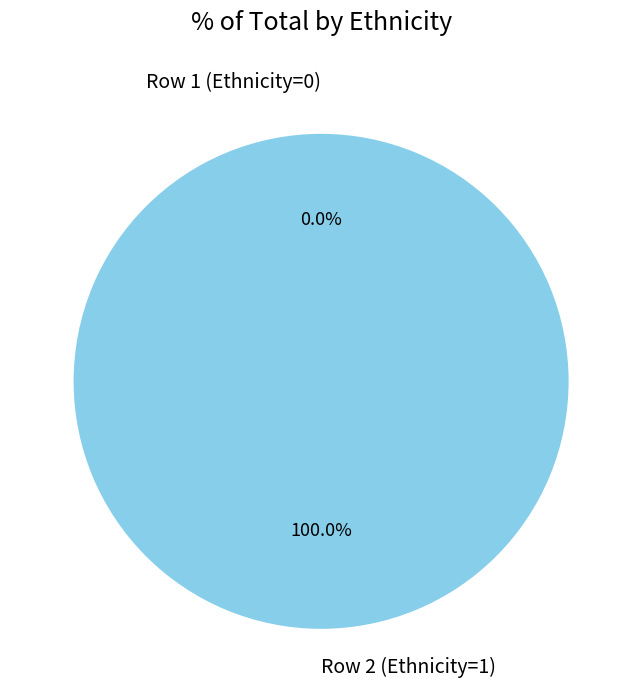

To the nearest percent, what is the difference between the Row 2 (Ethnicity=1) and Row 1 (Ethnicity=0) slice percentages?

100%